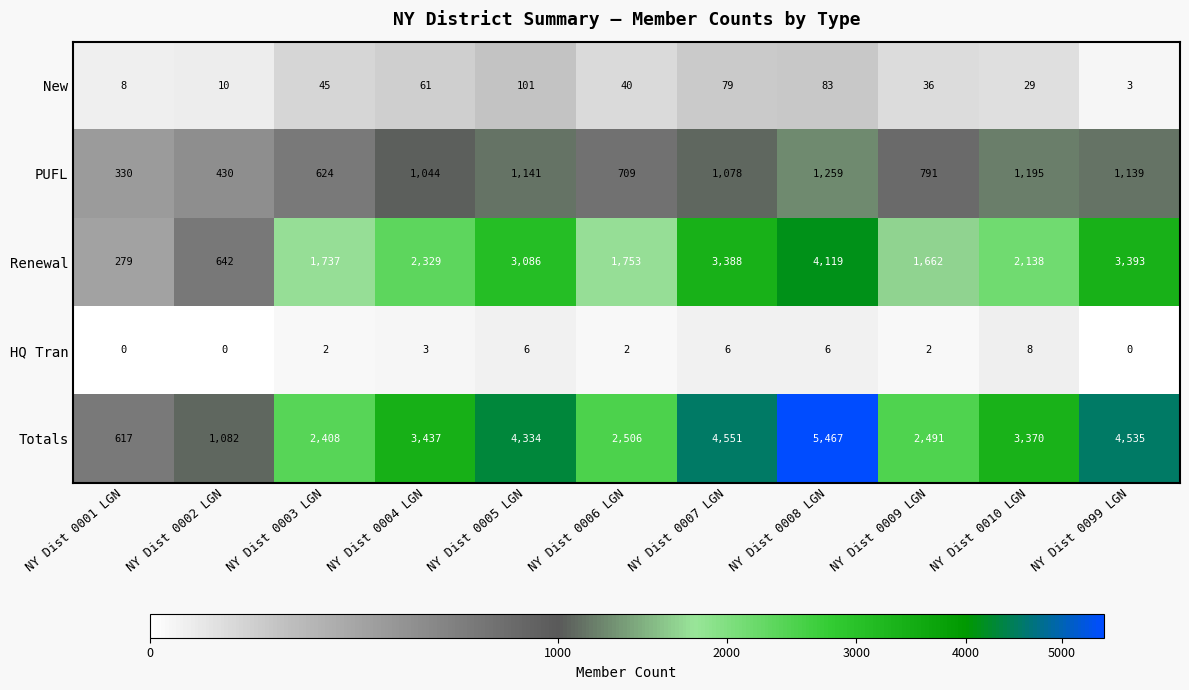

What is the greatest value displayed?

5467